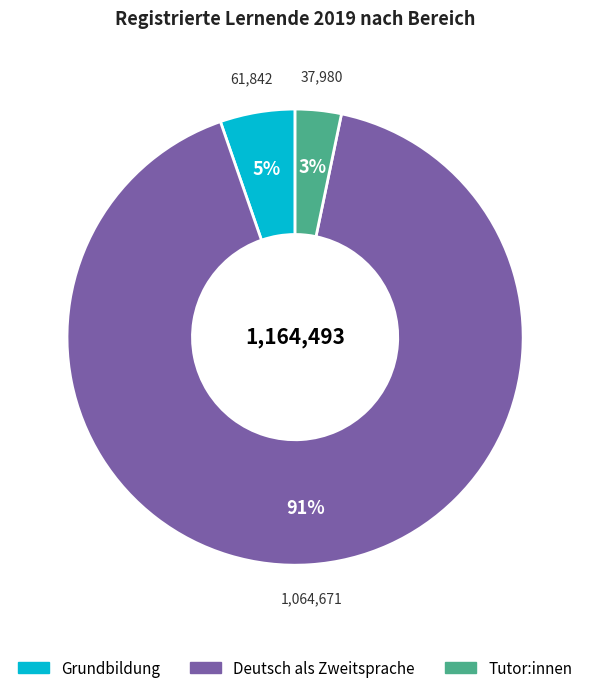

Count the number of slices in the pie.

3